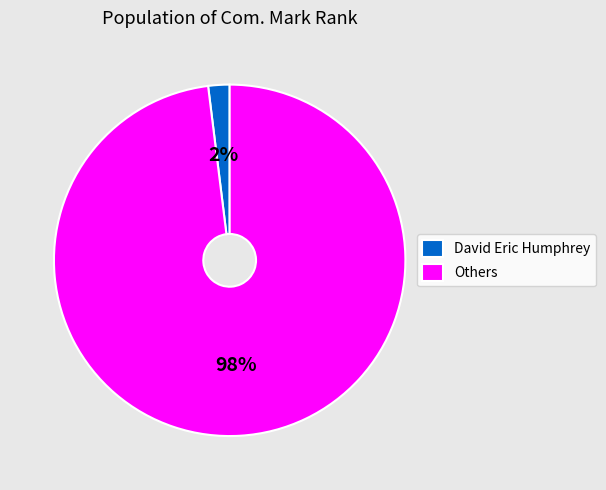

To the nearest percent, what is the difference between the largest and smallest slice percentages?

96%